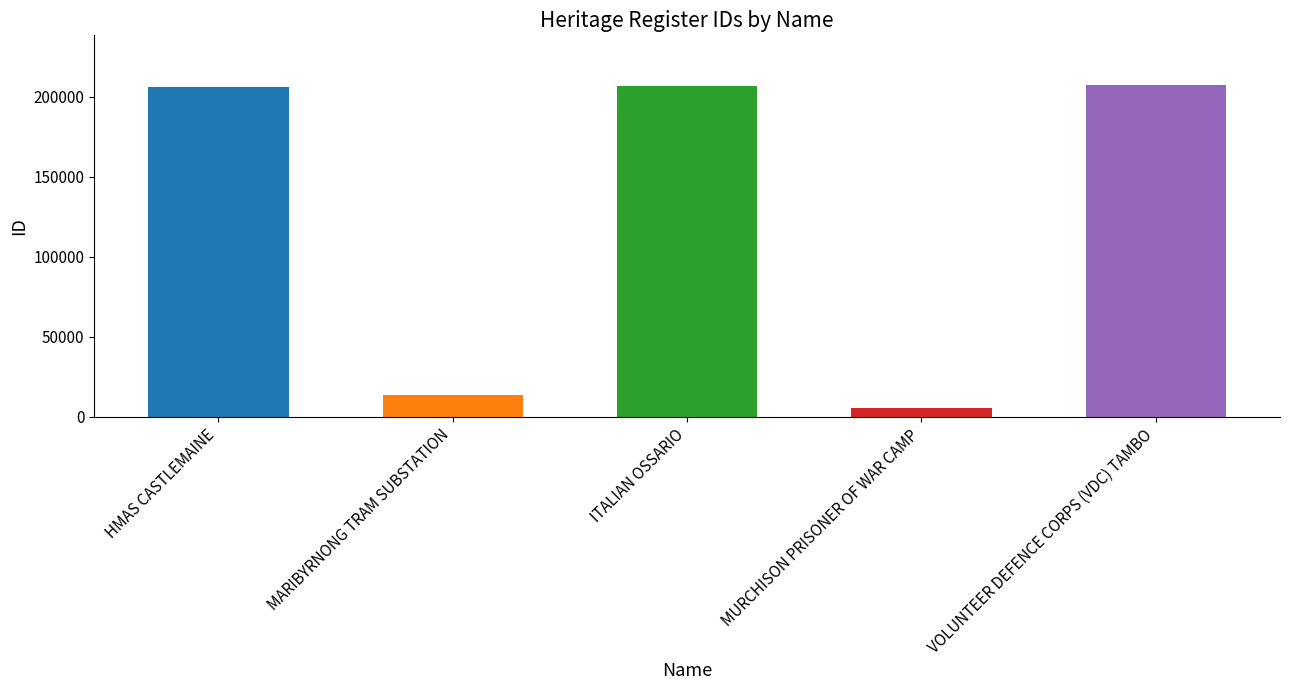

What is the value of the 5th bar from the left?

207152